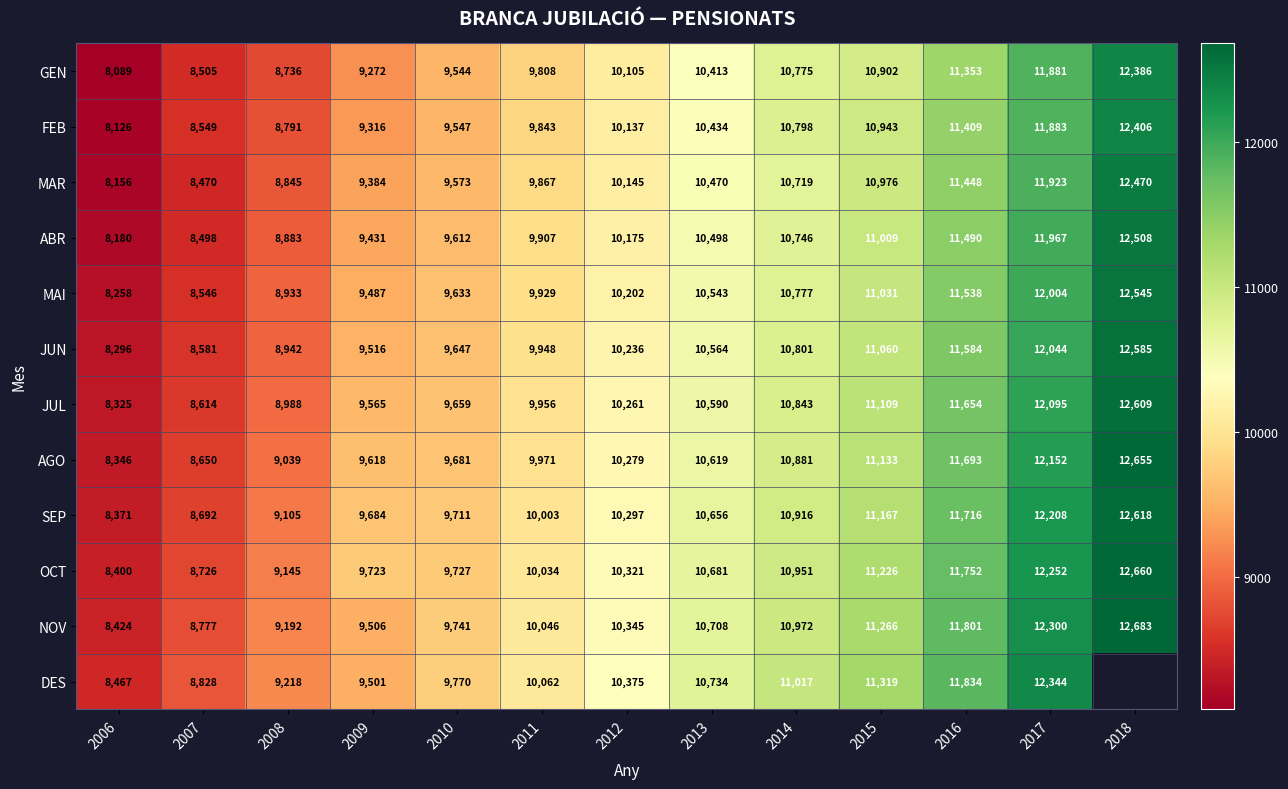

The ABR series shows 6653 at 2015. True or false?

False